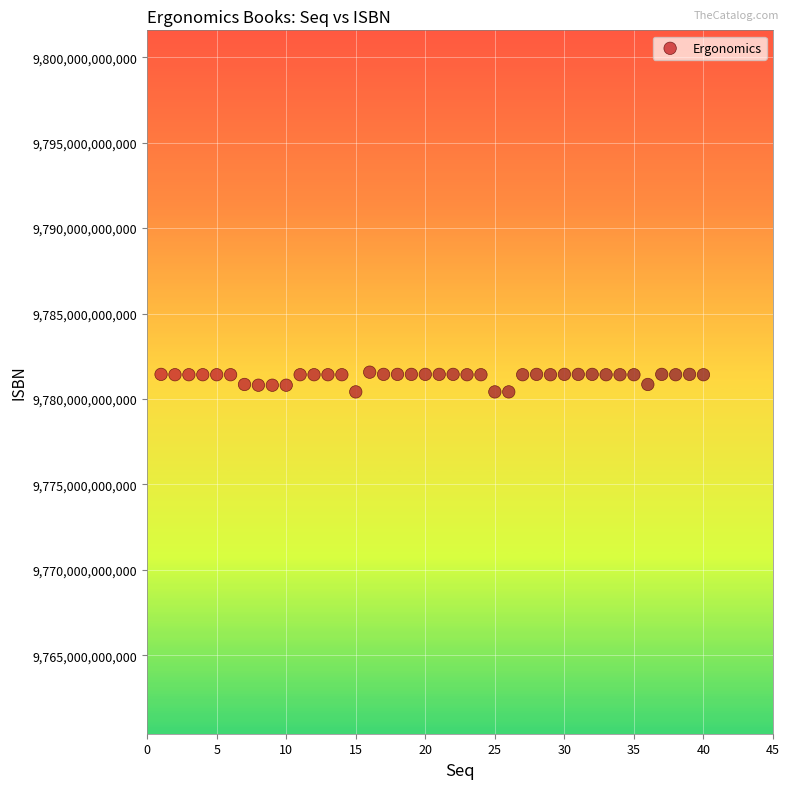

What is the range of X values (max minus min)?

39